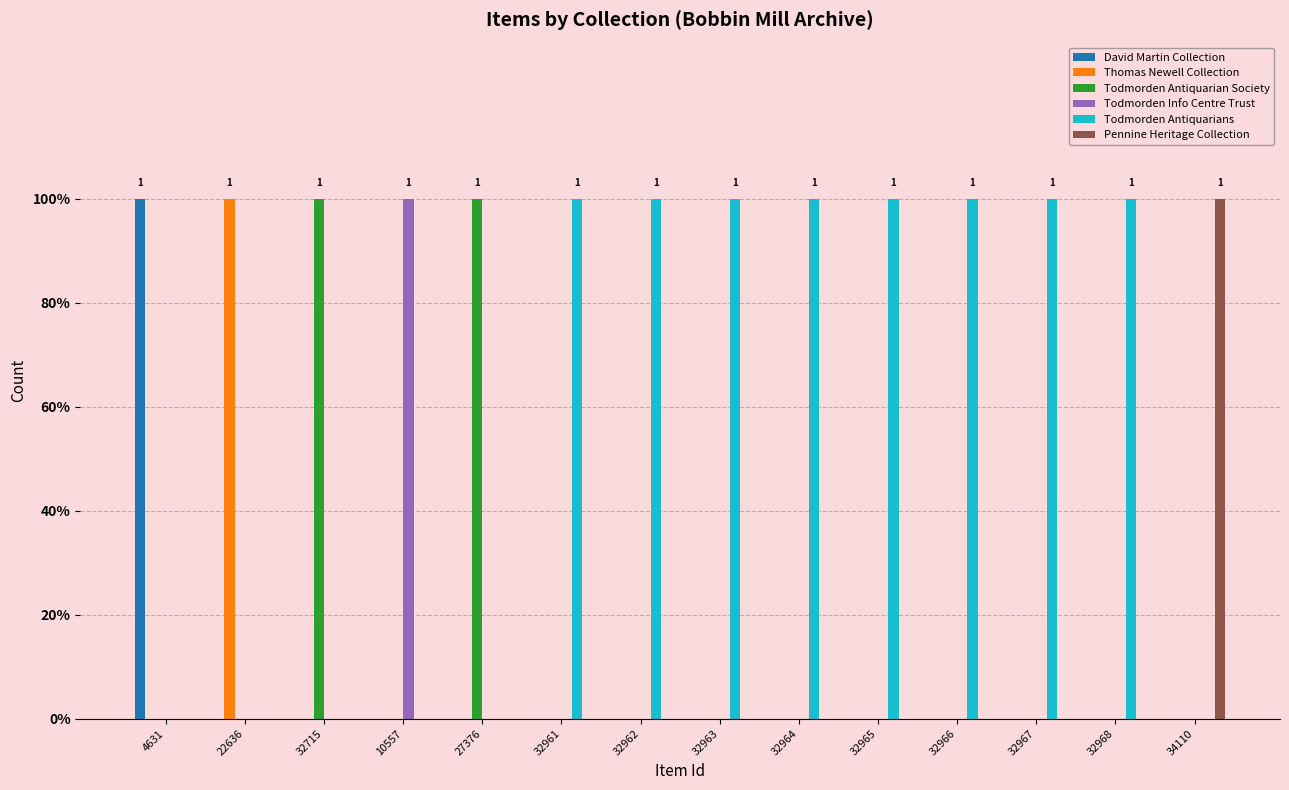

What is the label of the 7th bar from the left?

32962